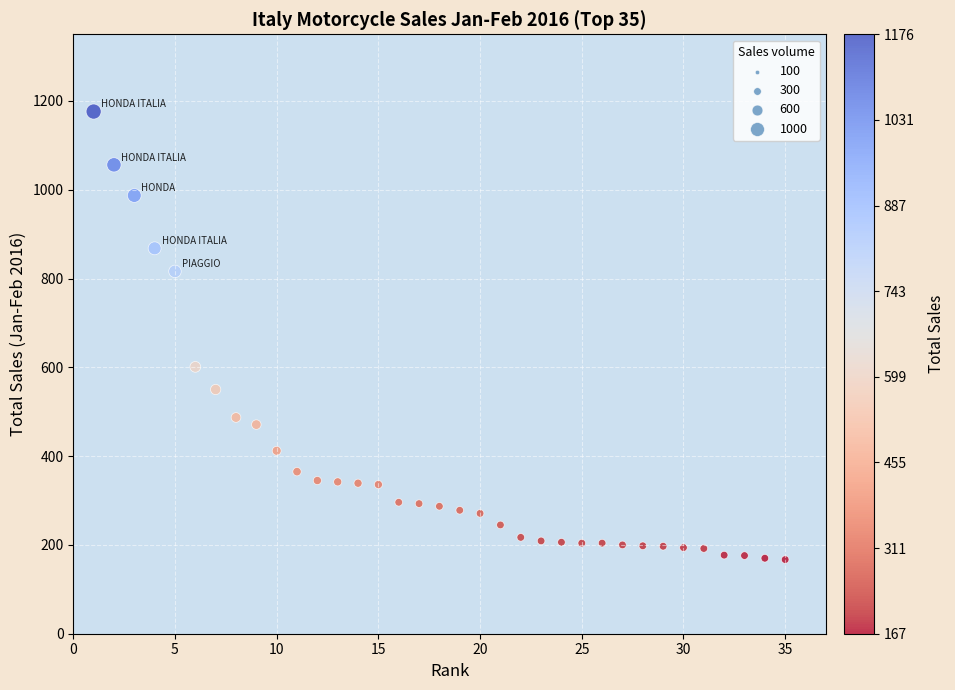

What Y value in the scatter plot is closest to 671?

601